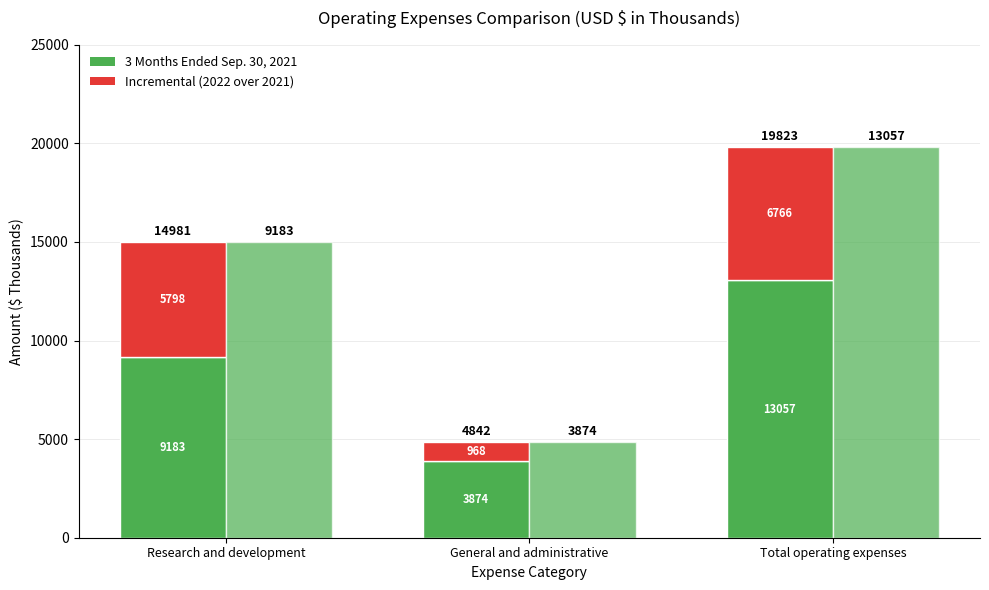

At which label does 3 Months Ended Sep. 30, 2022 first exceed 14981?

Total operating expenses